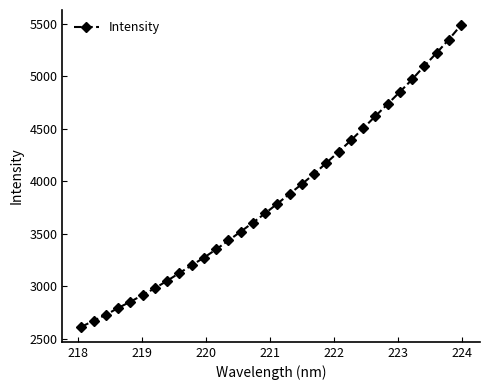

What is the value of the 15th point from the left?

3606.4